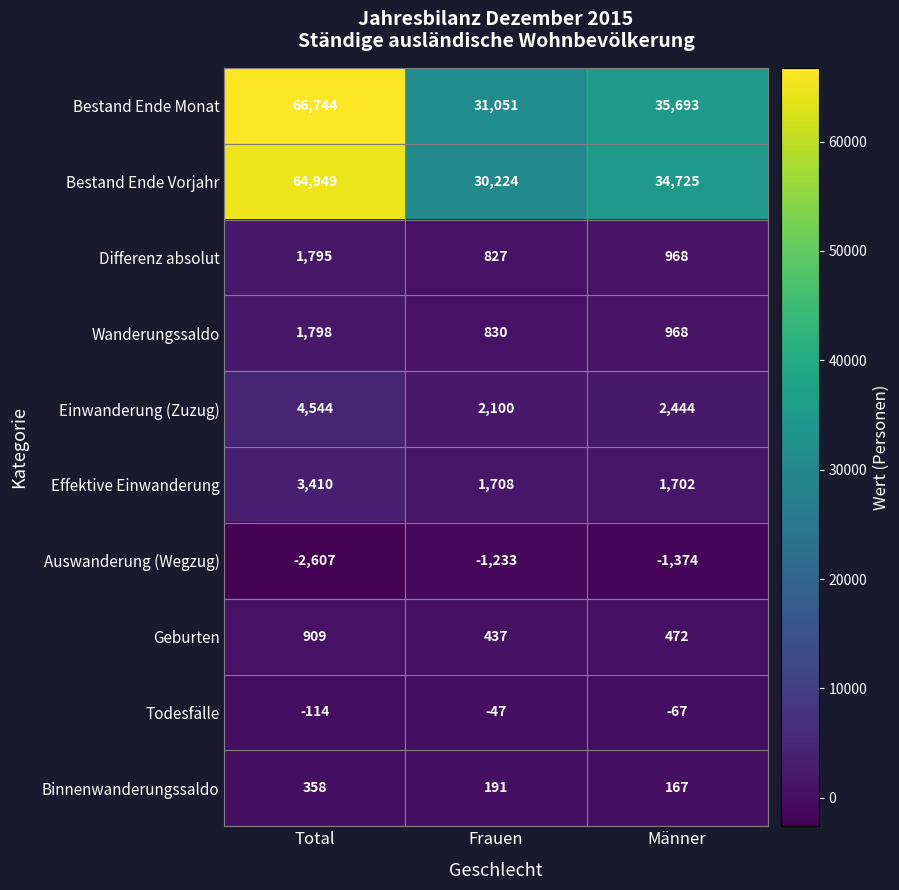

At which label does Bestand Ende Monat first exceed 35693?

Total